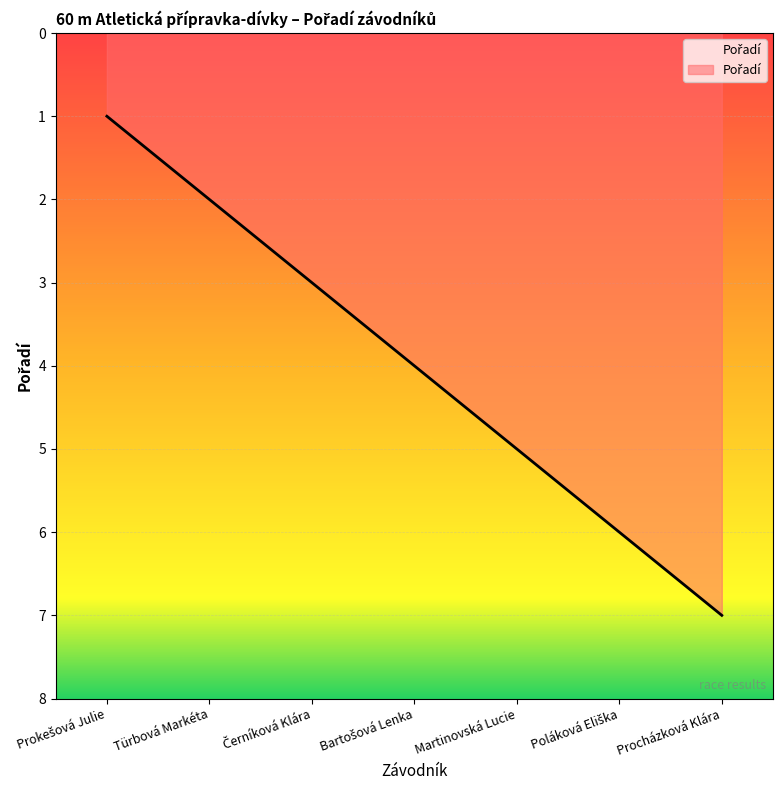

What is the sum of all values?

28